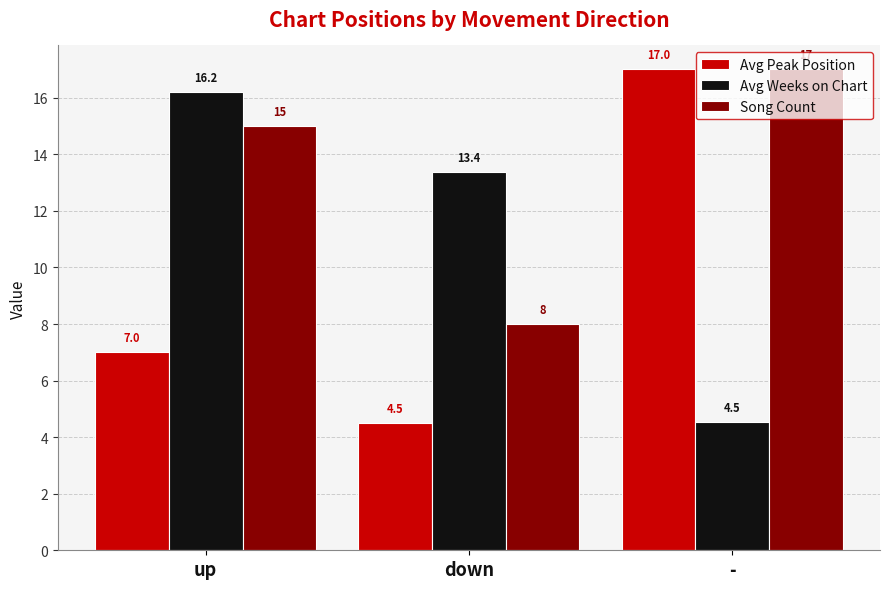

The Avg Weeks on Chart series shows 16.2 at up. True or false?

True